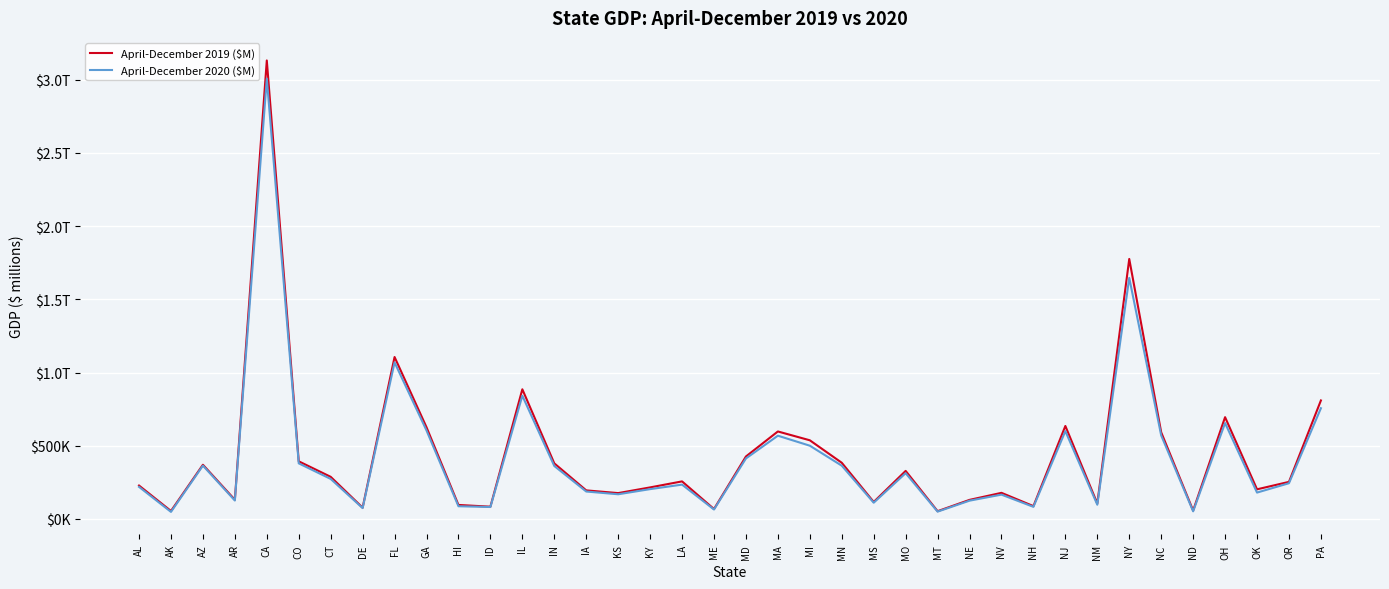

What is the sum of all April-December 2020 ($M) values?

15885385.7